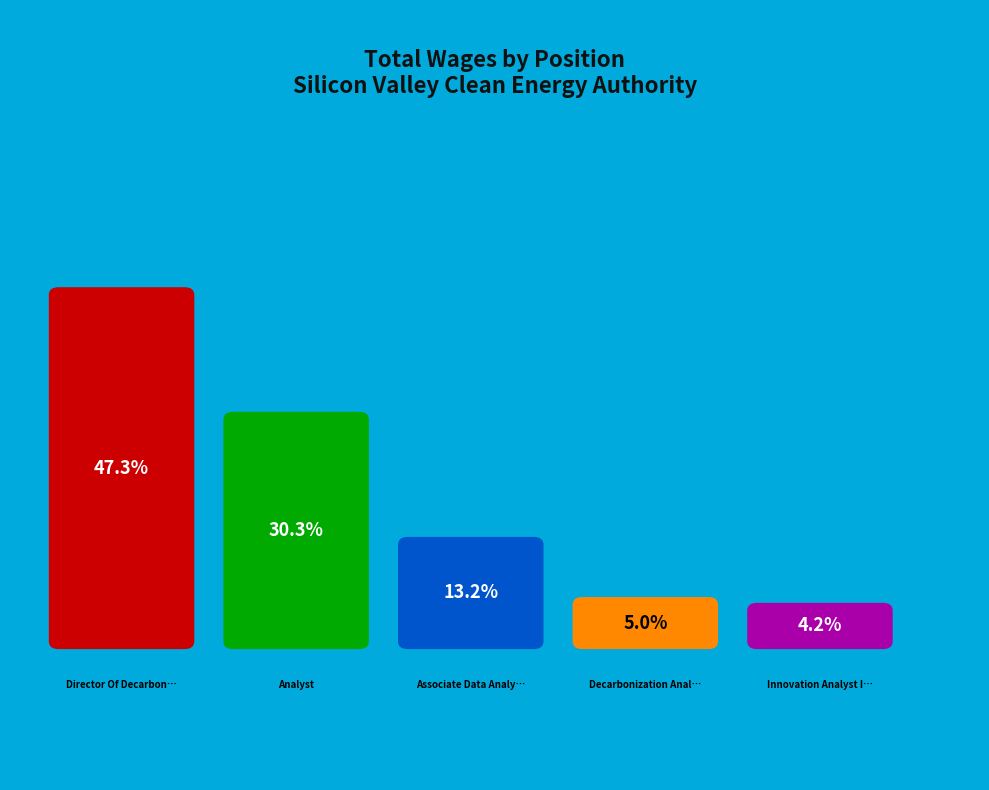

To the nearest percent, what percentage of the pie is Associate Data Analyst?

13%